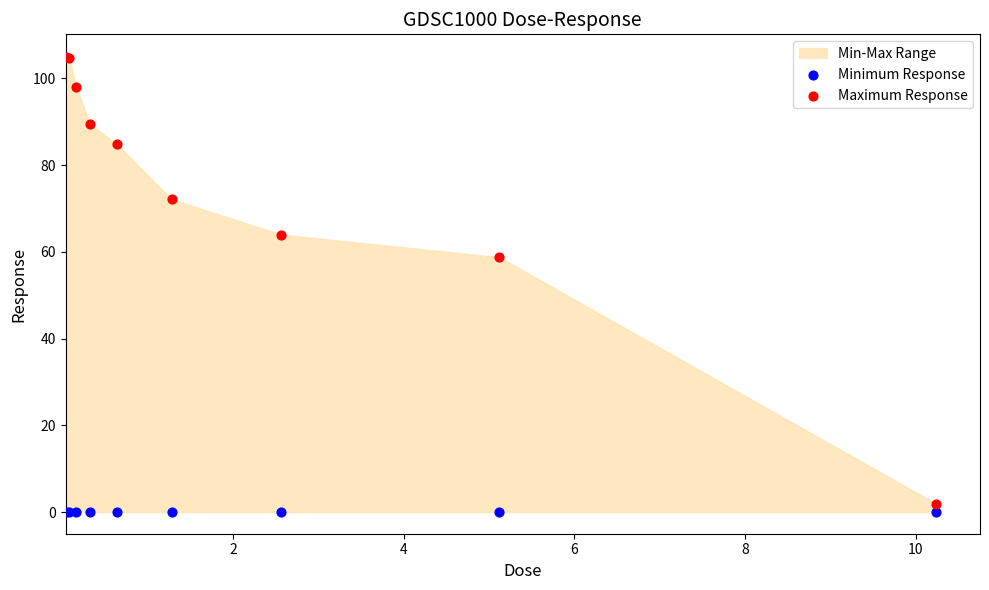

Which series contains the highest Y value?

Maximum Response